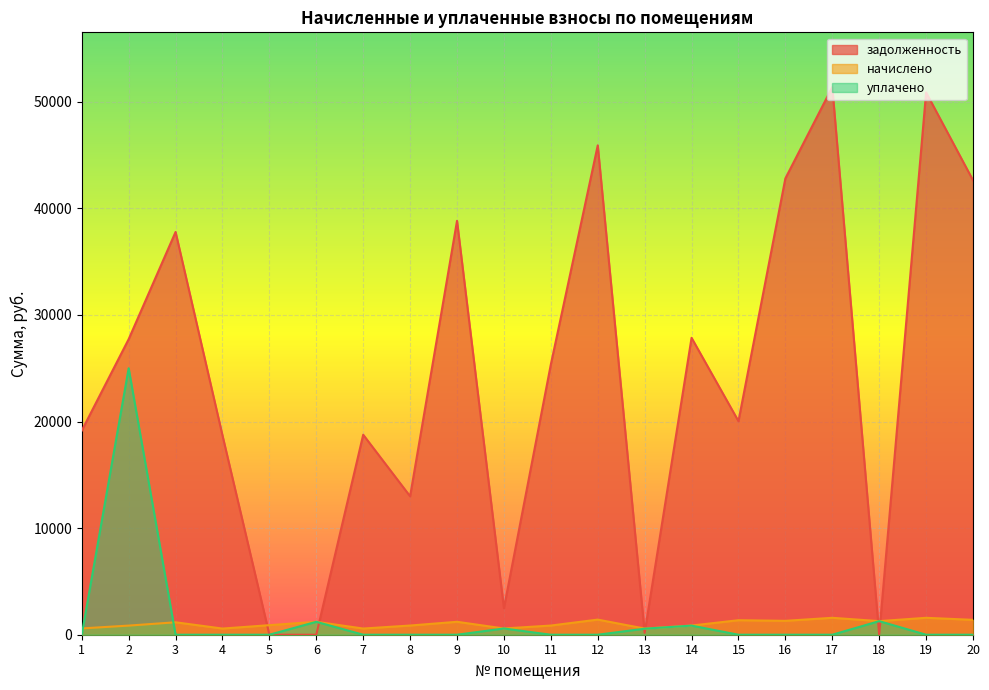

True or false: уплачено has a value of -12956.3 at 5.

False